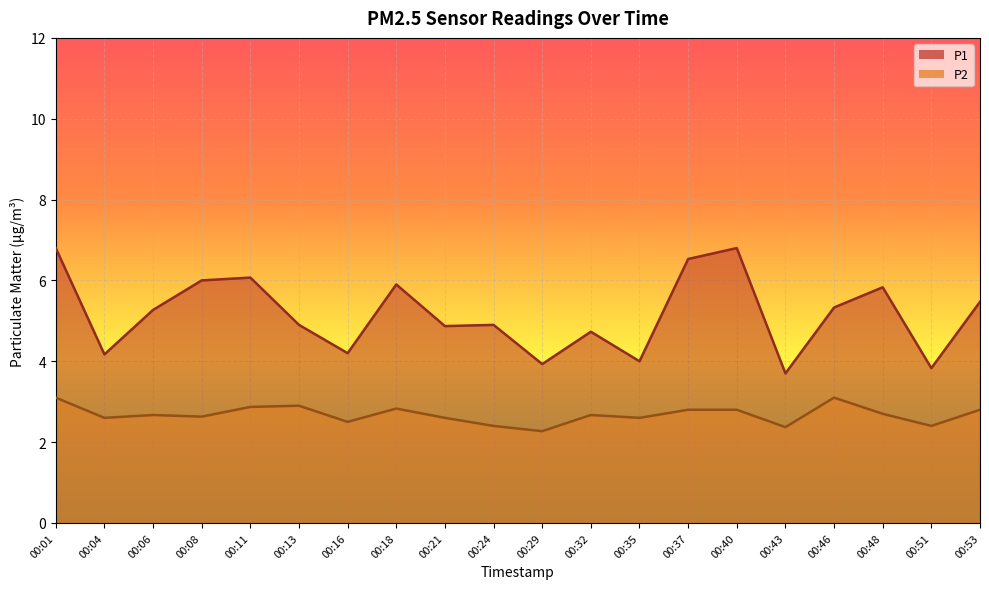

The value of P2 at 00:48 is 1.1. True or false?

False